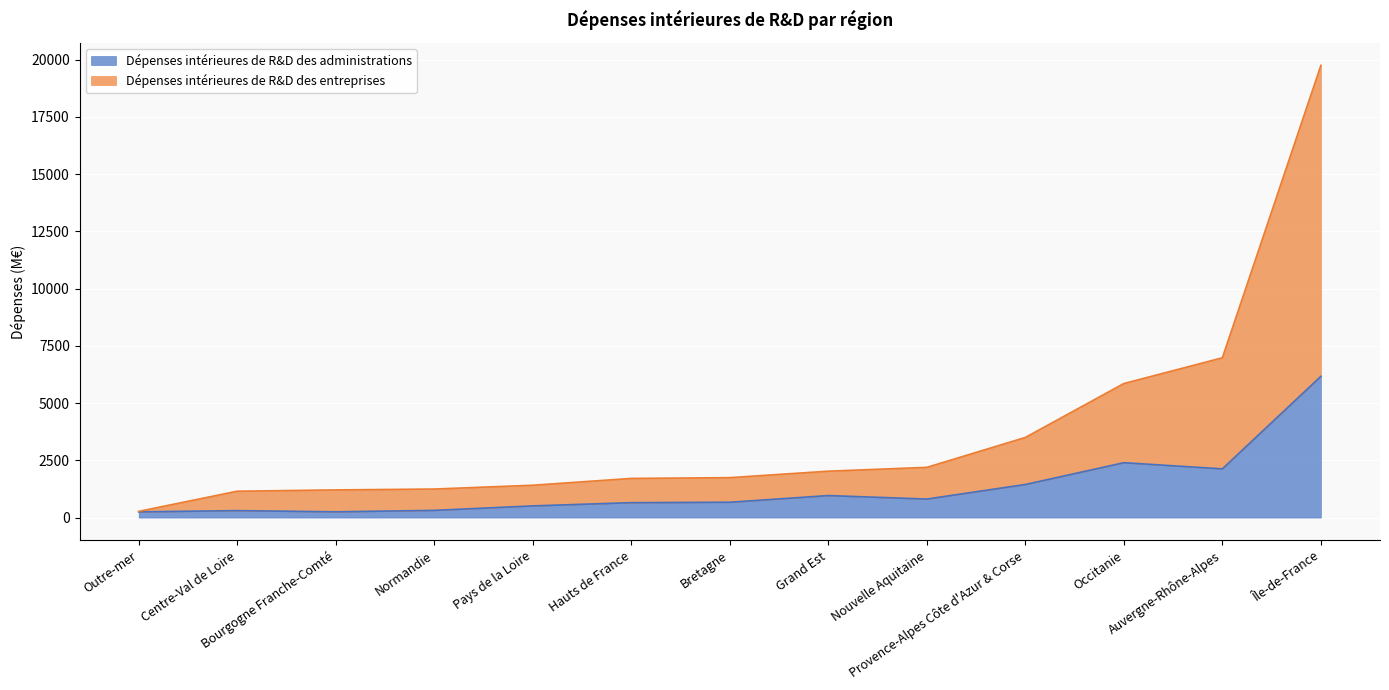

How many interior local peaks does the Dépenses intérieures de R&D des administrations series have?

3